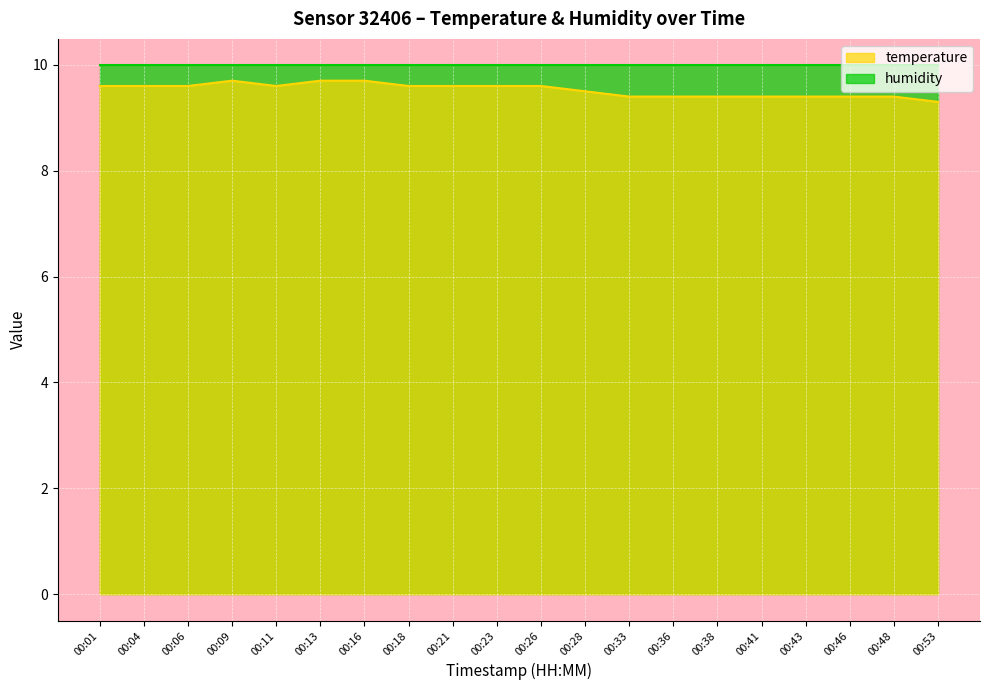

Approximately how many times larger is the value at 00:18 compared to 00:13?

1.0